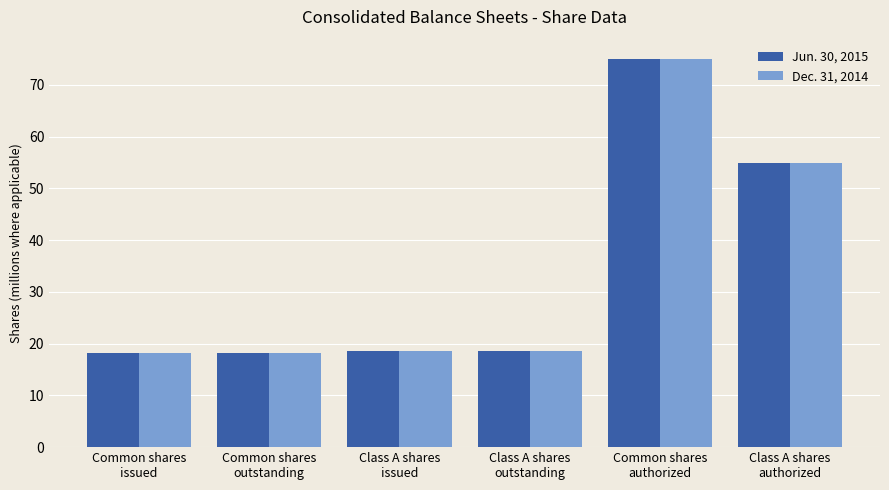

The Dec. 31, 2014 series shows 18220484 at Common shares
issued. True or false?

True